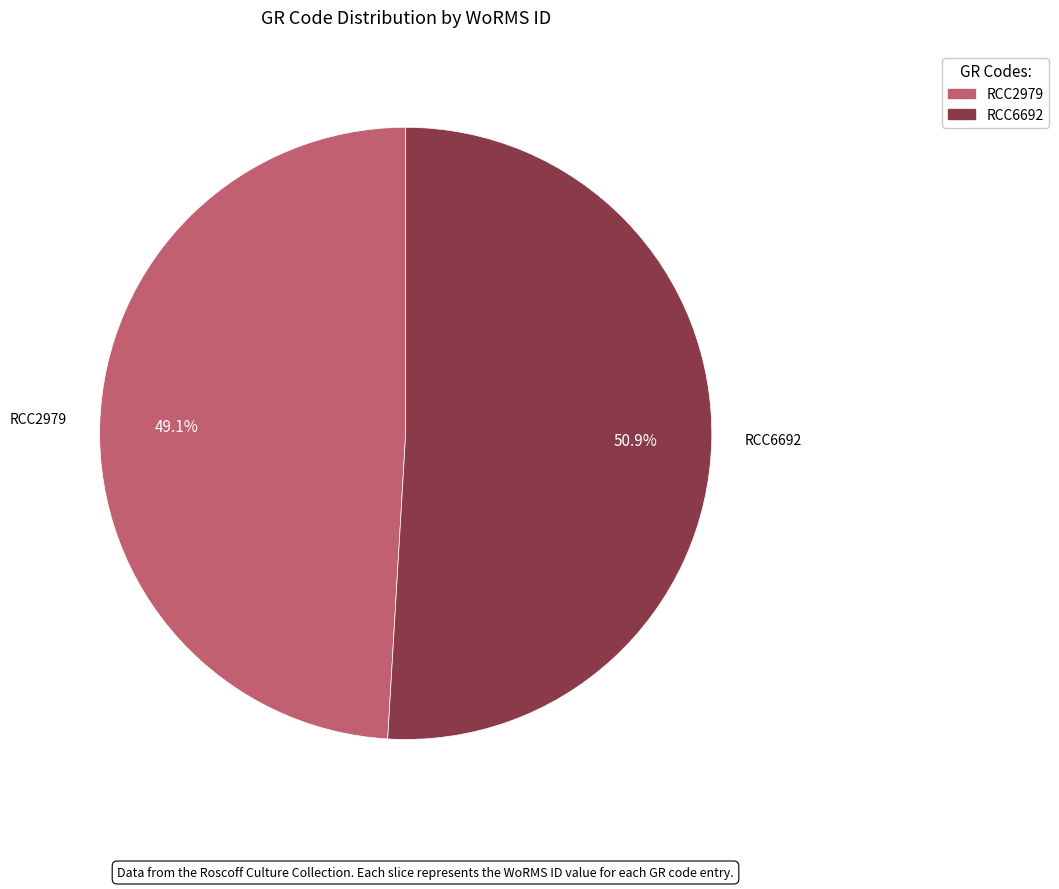

What is the ratio of the value at RCC2979 to the value at RCC6692?

1.0